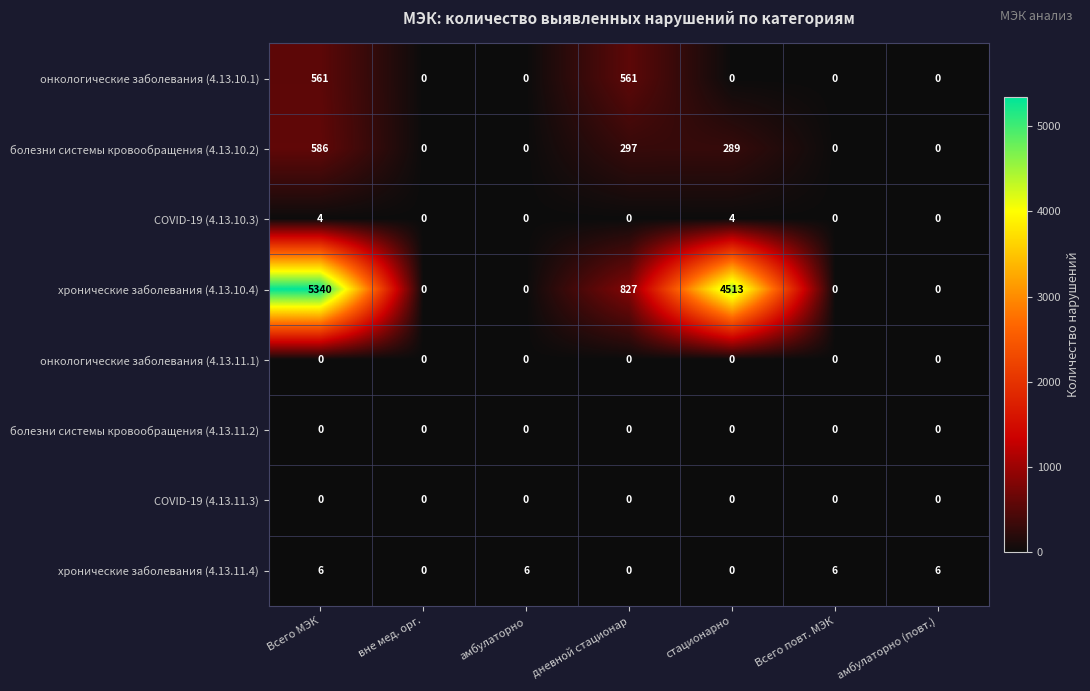

What is the maximum value shown in the chart?

5340